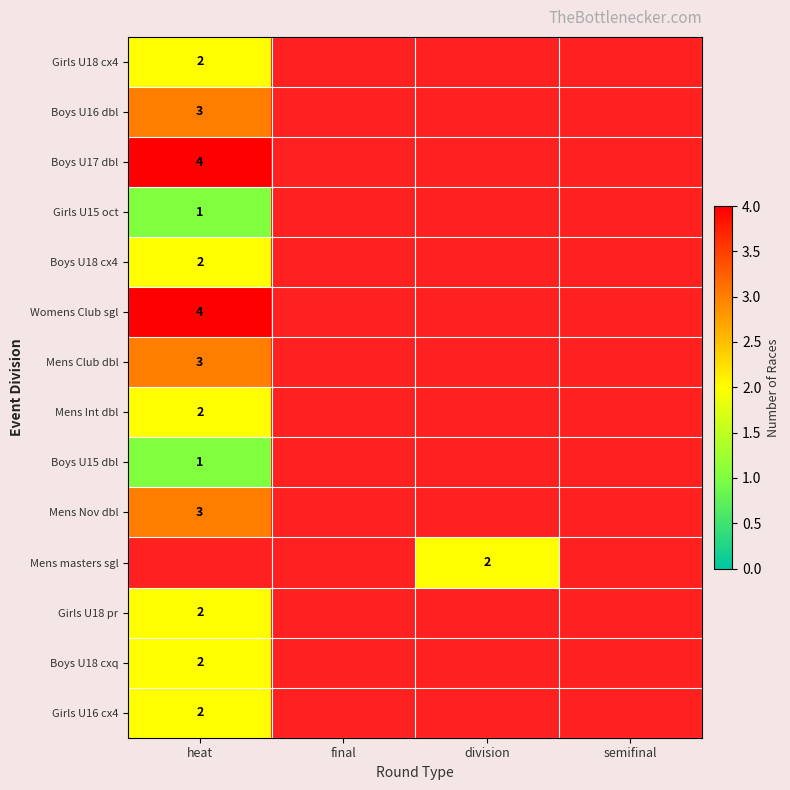

True or false: Girls U18 cx4 has a value of 2 at heat.

True